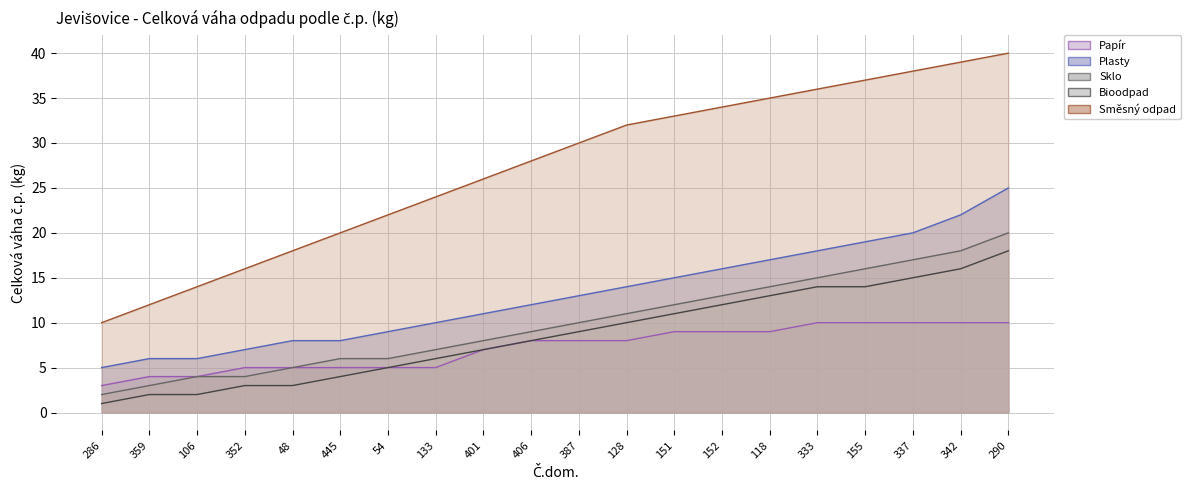

The Papír series shows 3 at 352. True or false?

False